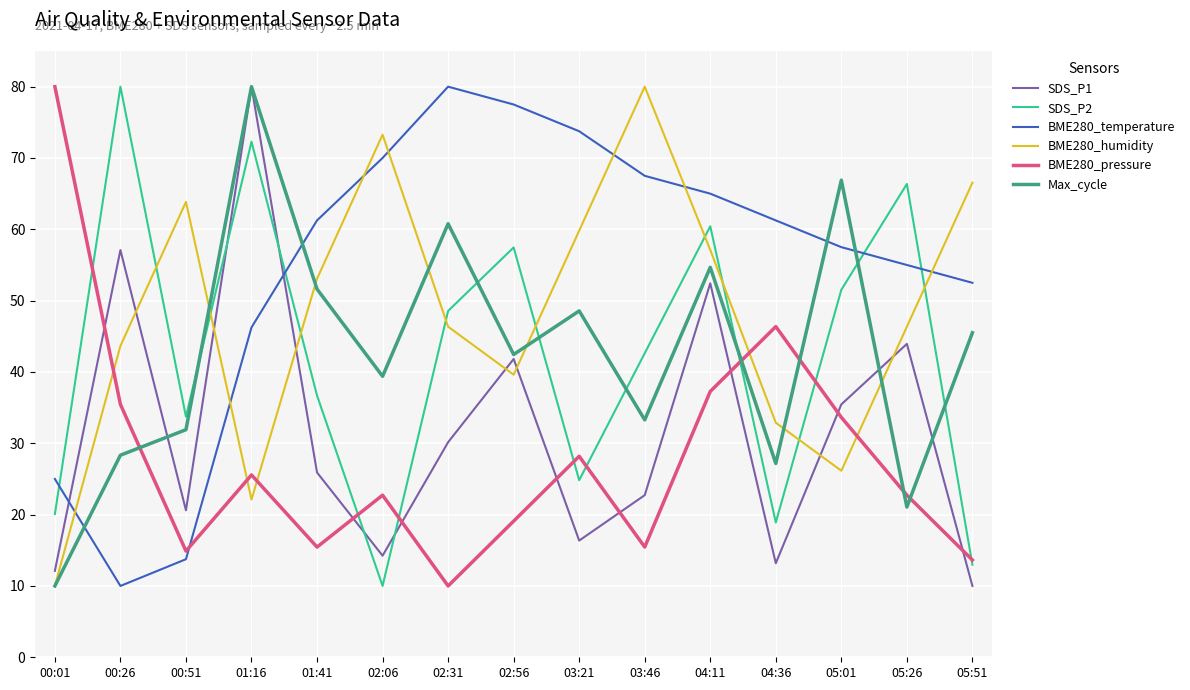

Is the value of BME280_pressure at 01:16 greater than the value of Max_cycle at 02:31?

No